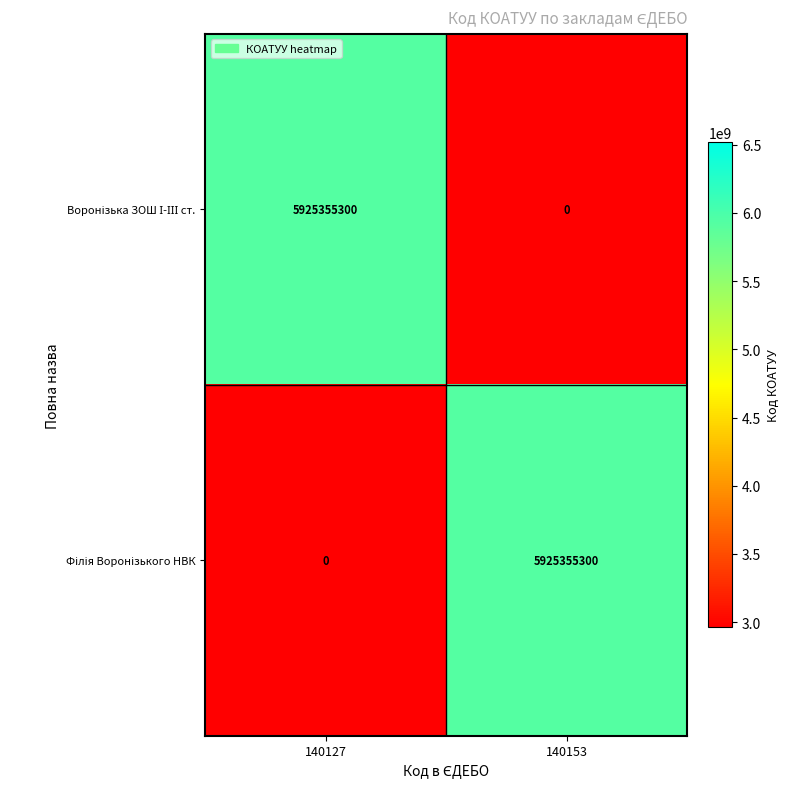

What is the maximum value shown in the chart?

5925355300